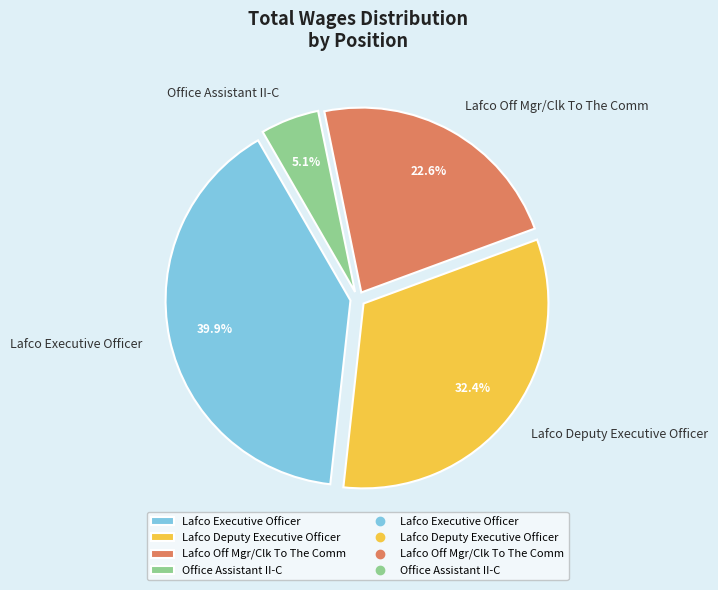

Rank the categories by value from highest to lowest.

Lafco Executive Officer, Lafco Deputy Executive Officer, Lafco Off Mgr/Clk To The Comm, Office Assistant II-C